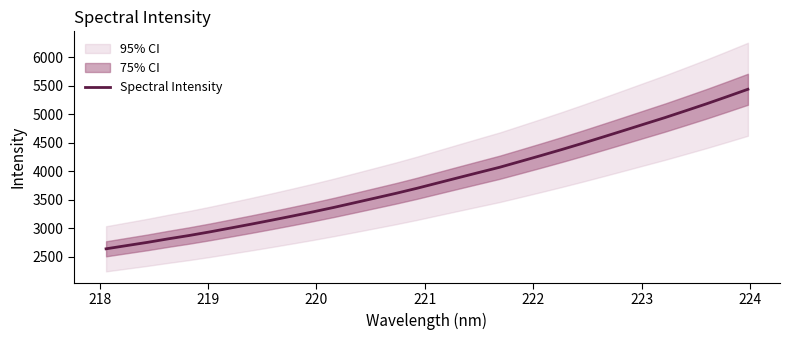

What is the maximum value shown in the chart?

5436.5